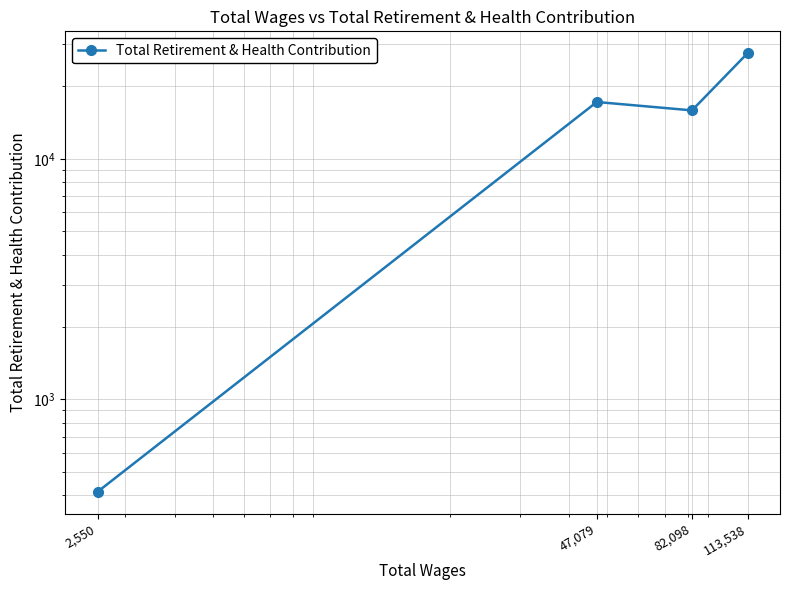

List the labels in order of value, smallest first.

2,550, 82,098, 47,079, 113,538